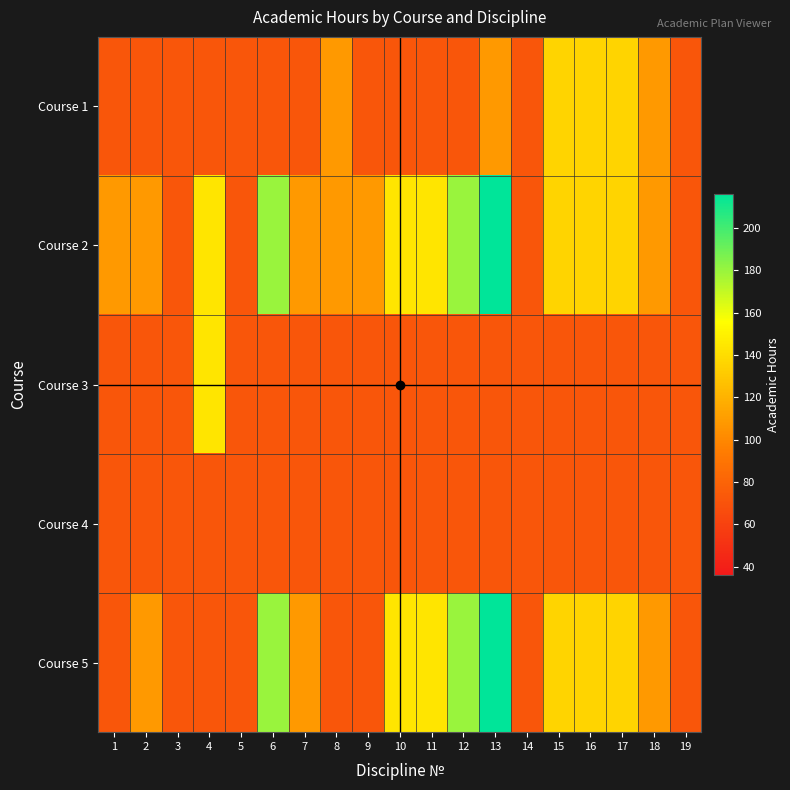

Reading left to right, transcribe all the data shown in this chart.

Course 1: 1=72	2=72	3=72	4=72	5=72	6=72	7=72	8=108	9=72	10=72	11=72	12=72	13=108	14=72	15=136	16=136	17=136	18=108	19=72
Course 2: 1=108	2=108	3=72	4=144	5=72	6=180	7=108	8=108	9=108	10=144	11=144	12=180	13=216	14=72	15=136	16=136	17=136	18=108	19=72
Course 3: 1=72	2=72	3=72	4=144	5=72	6=72	7=72	8=72	9=72	10=72	11=72	12=72	13=72	14=72	15=72	16=72	17=72	18=72	19=72
Course 4: 1=72	2=72	3=72	4=72	5=72	6=72	7=72	8=72	9=72	10=72	11=72	12=72	13=72	14=72	15=72	16=72	17=72	18=72	19=72
Course 5: 1=72	2=108	3=72	4=72	5=72	6=180	7=108	8=72	9=72	10=144	11=144	12=180	13=216	14=72	15=136	16=136	17=136	18=108	19=72